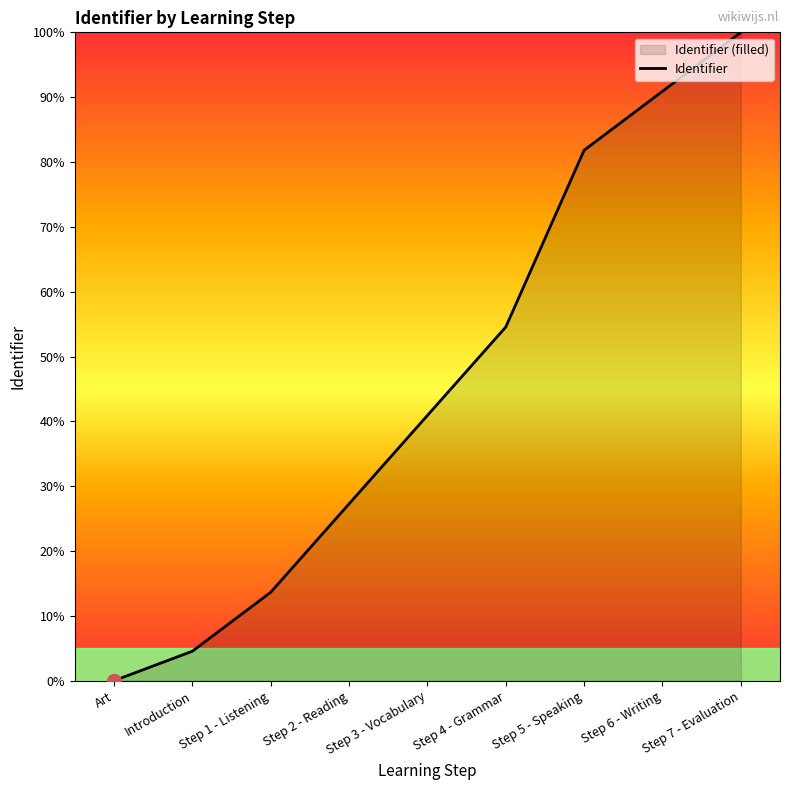

The value at Step 5 - Speaking is 81.8. True or false?

True